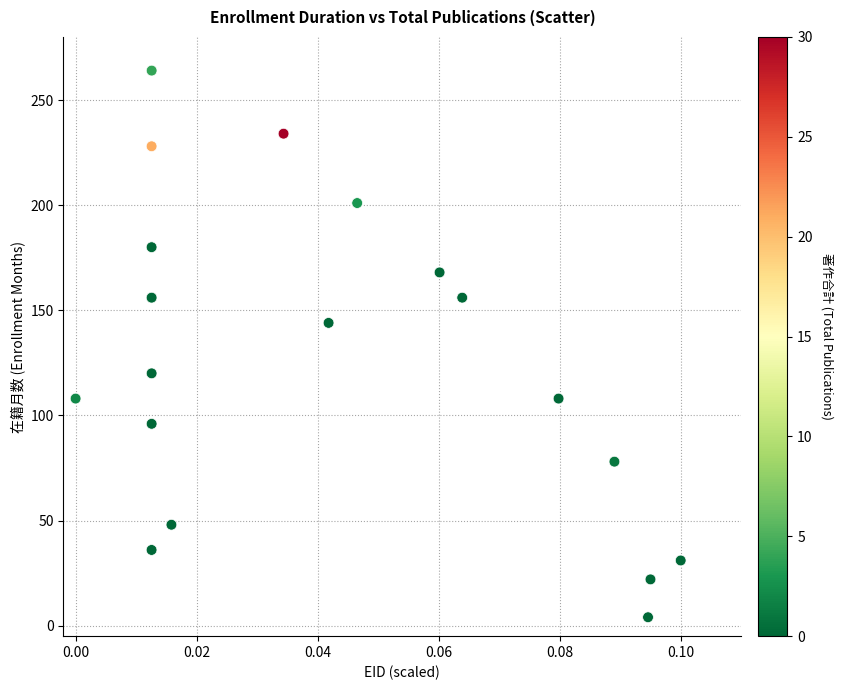

What Y value in the scatter plot is closest to 134?

144